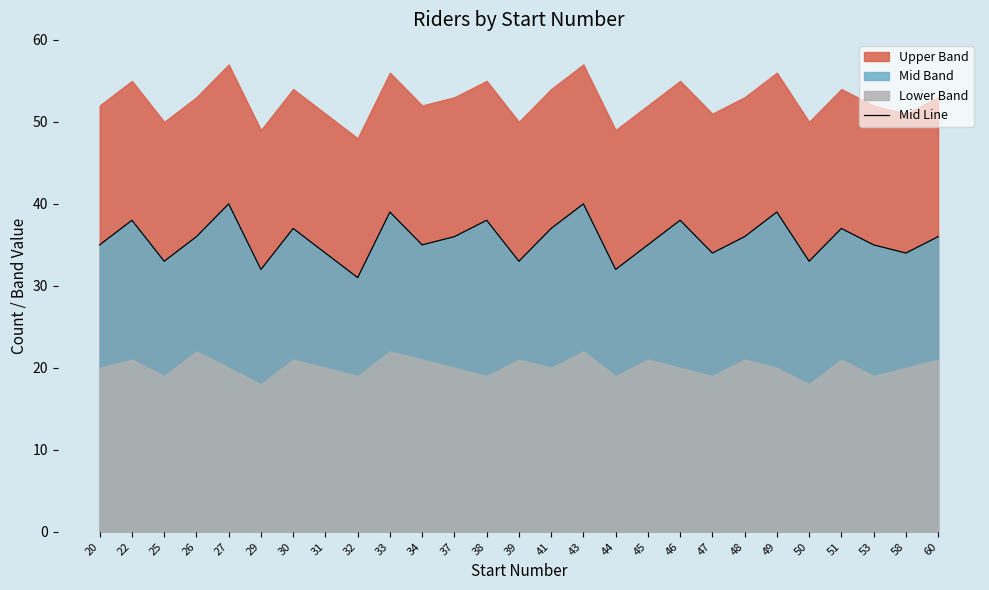

What is the sum of the values at 60 and 44?

68